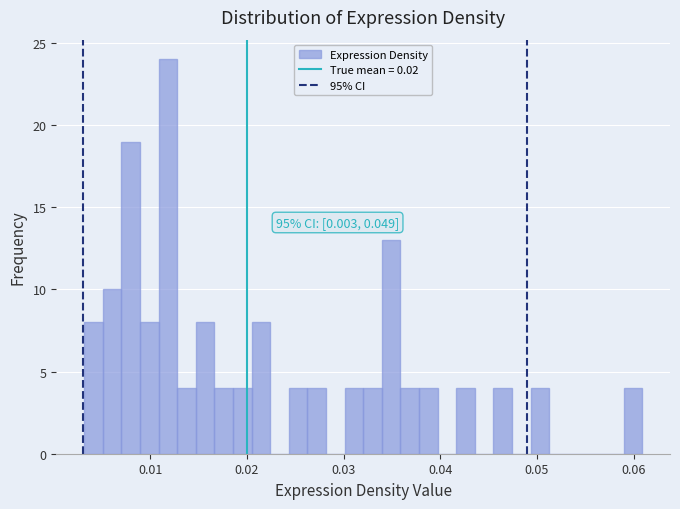

Read against the x-axis, roughly where is the centre of the tallest bar?

0.012